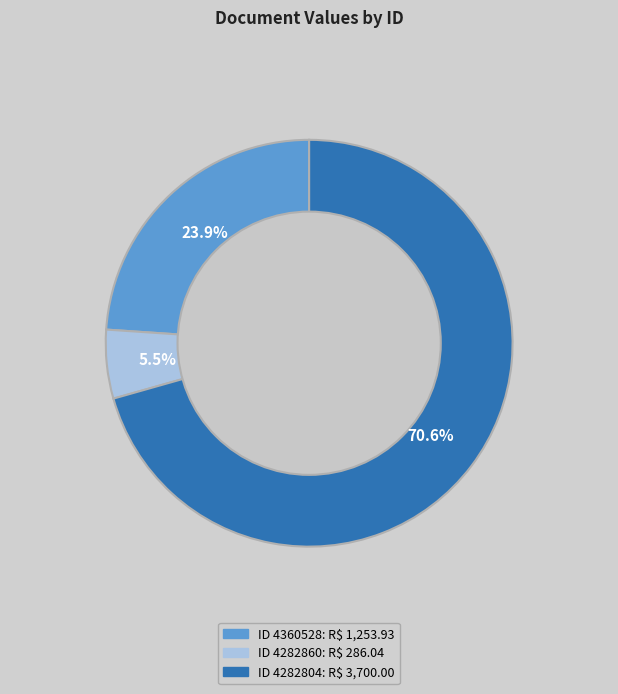

Count the number of slices in the pie.

3